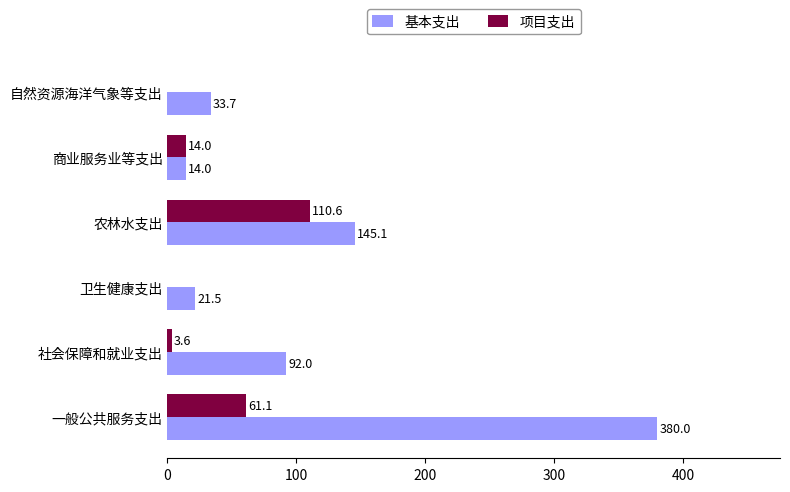

What is the total value across all series at 卫生健康支出?

21.5